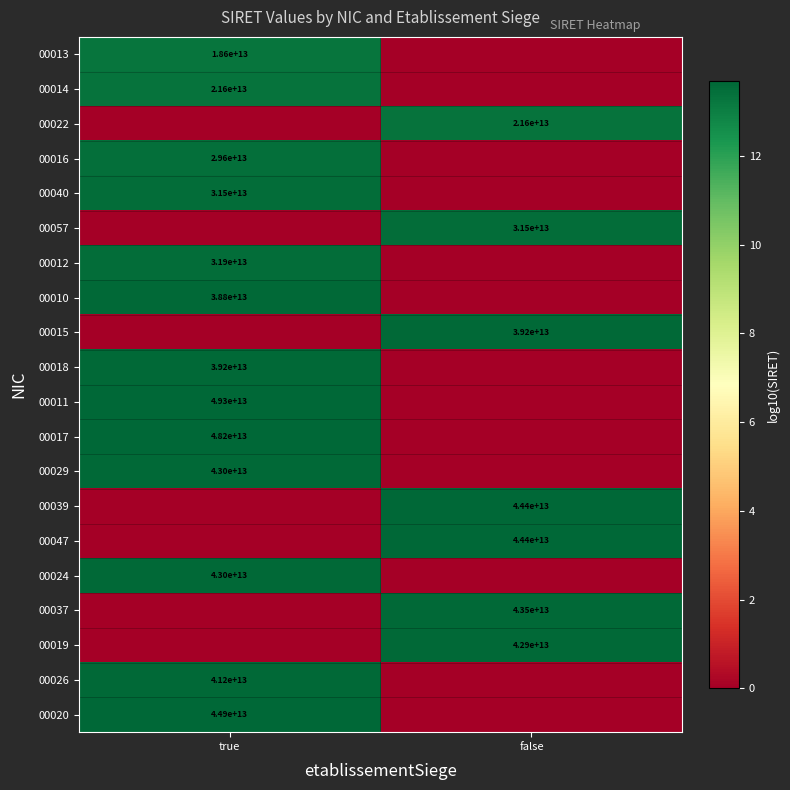

The 00014 series shows 17.9 at true. True or false?

False